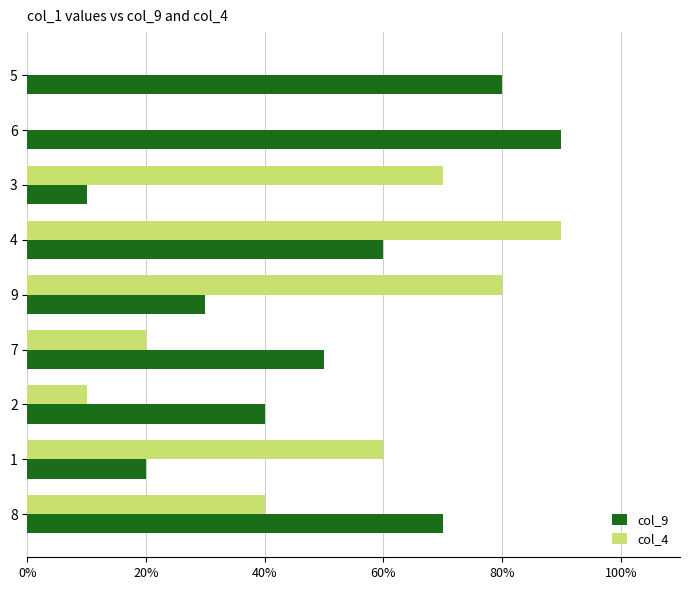

What are all the series names shown in the legend?

col_9, col_4